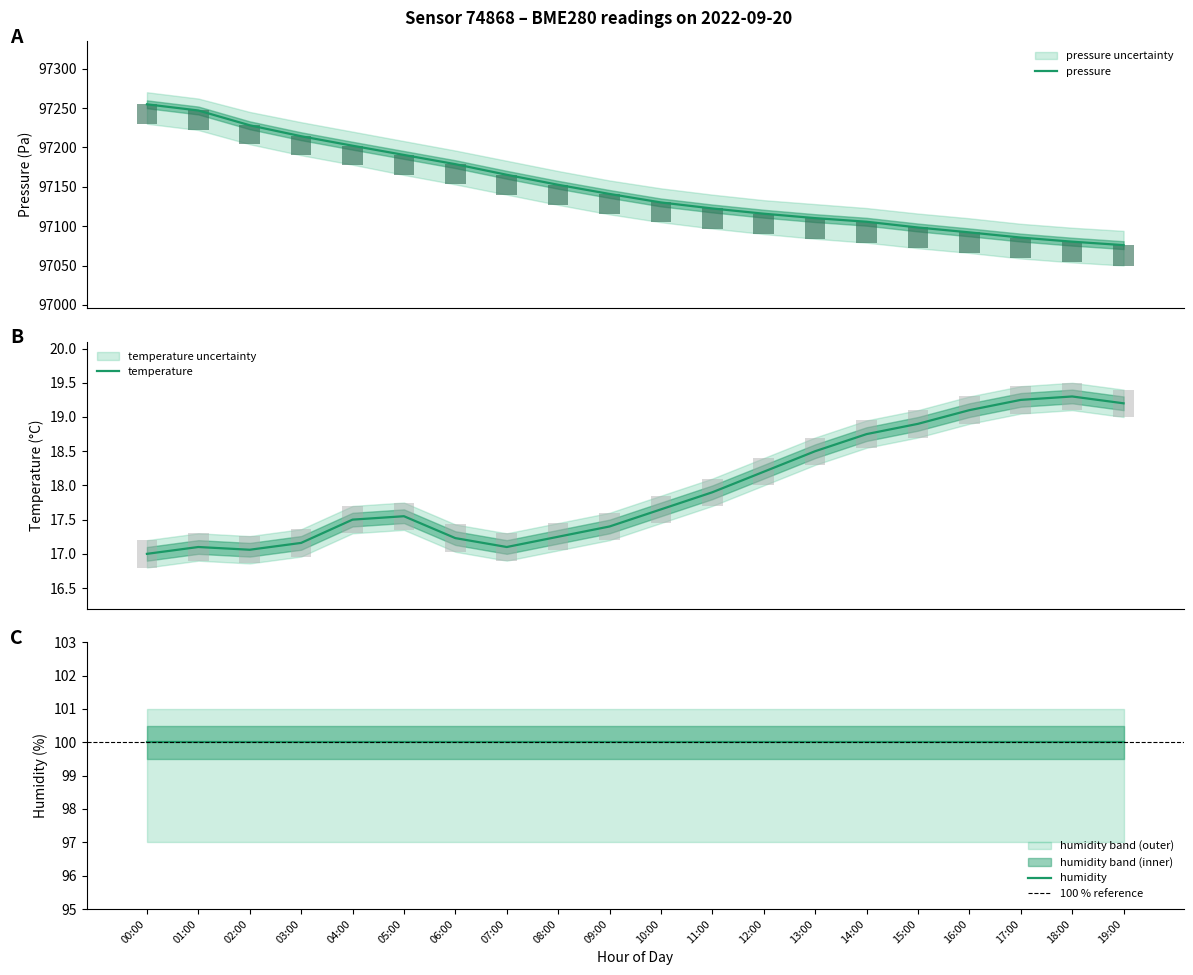

Which category has the lowest value in the temperature series?

00:00